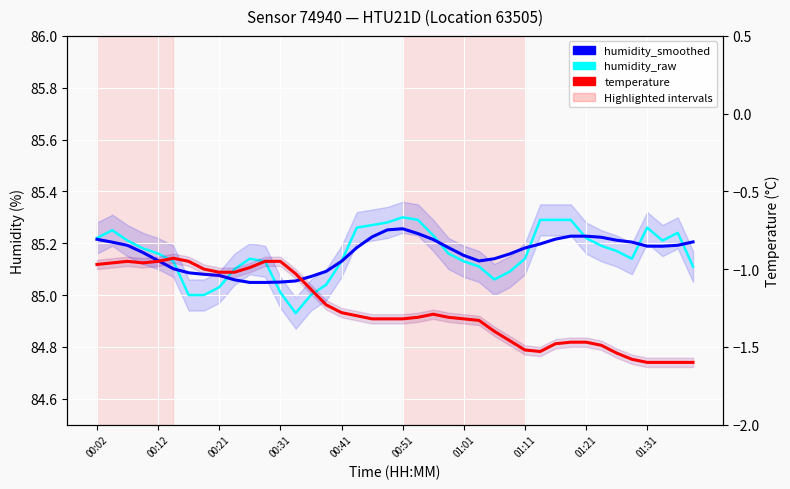

Does the chart display data point markers on the line(s)?

No